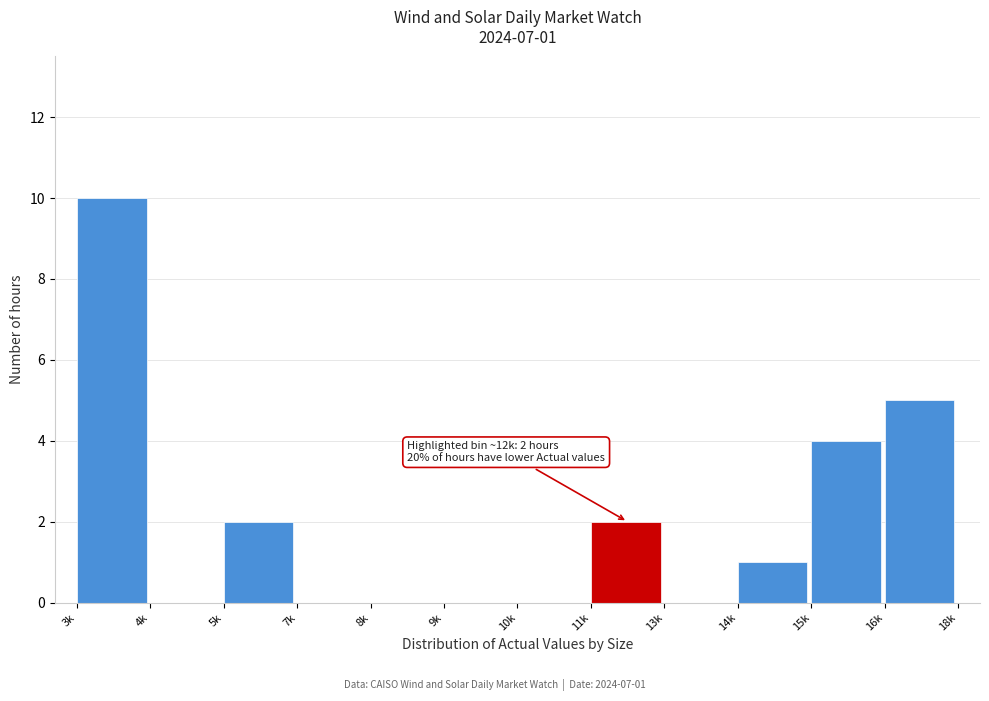

Reading left to right, transcribe all the data shown in this chart.

3k=10	4k=0	5k=2	7k=0	8k=0	9k=0	10k=0	11k=2	13k=0	14k=1	15k=4	16k=5